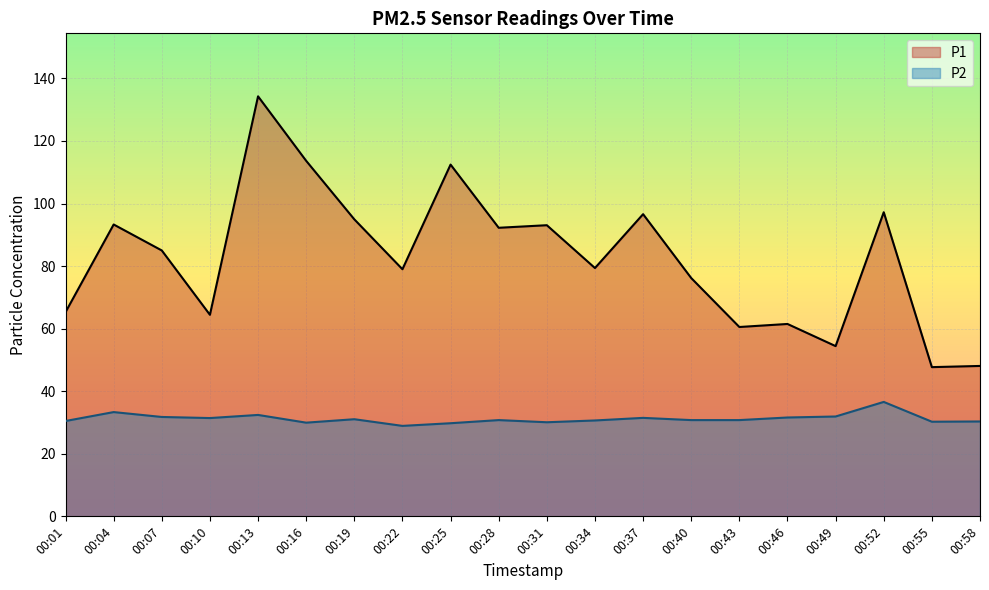

How many lines are shown in the chart?

2